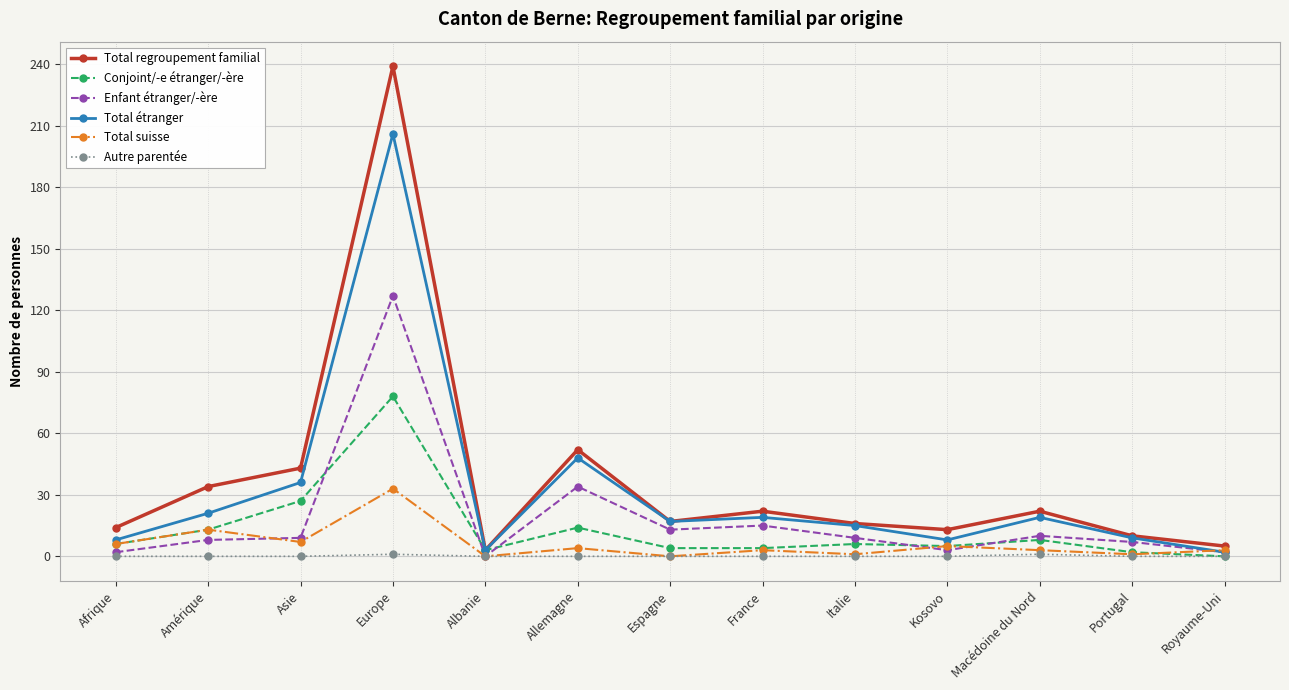

What is the difference between the second highest and minimum values in the Total suisse series?

13